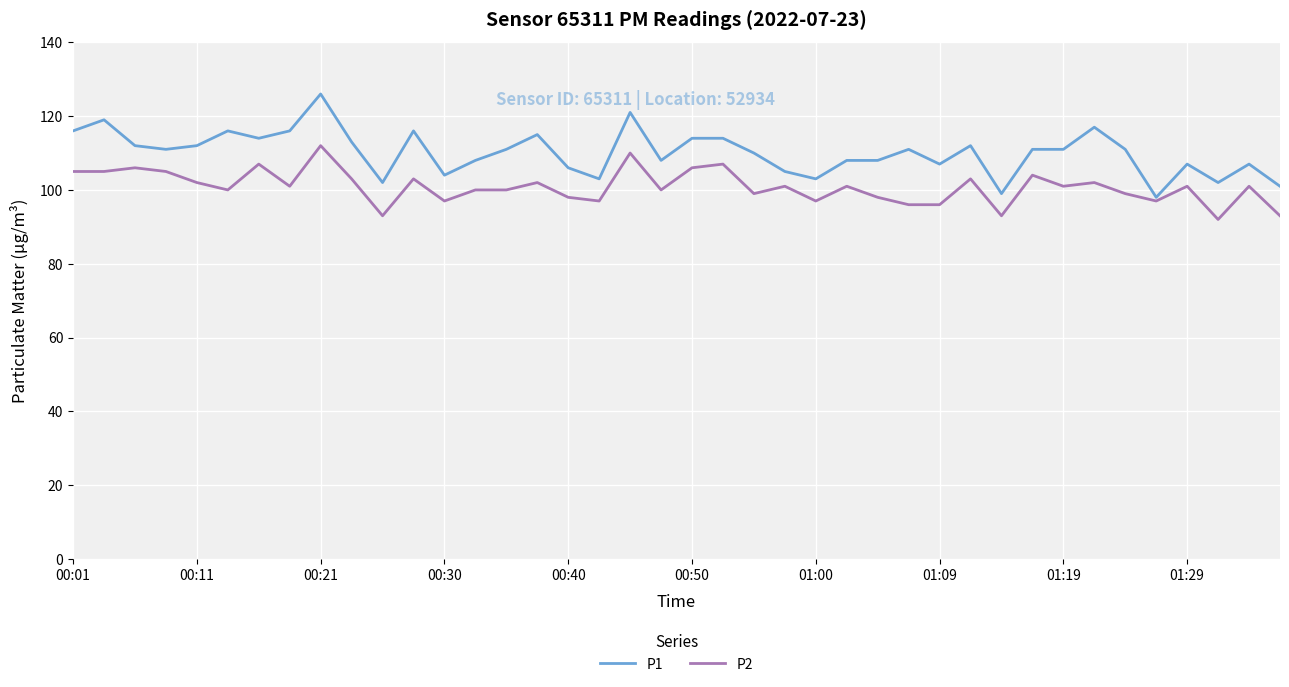

Does the chart display data point markers on the line(s)?

No